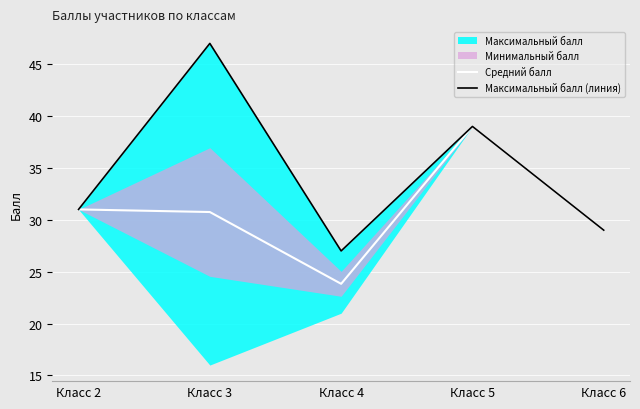

Which series has the largest range (max minus min)?

Максимальный балл (линия)